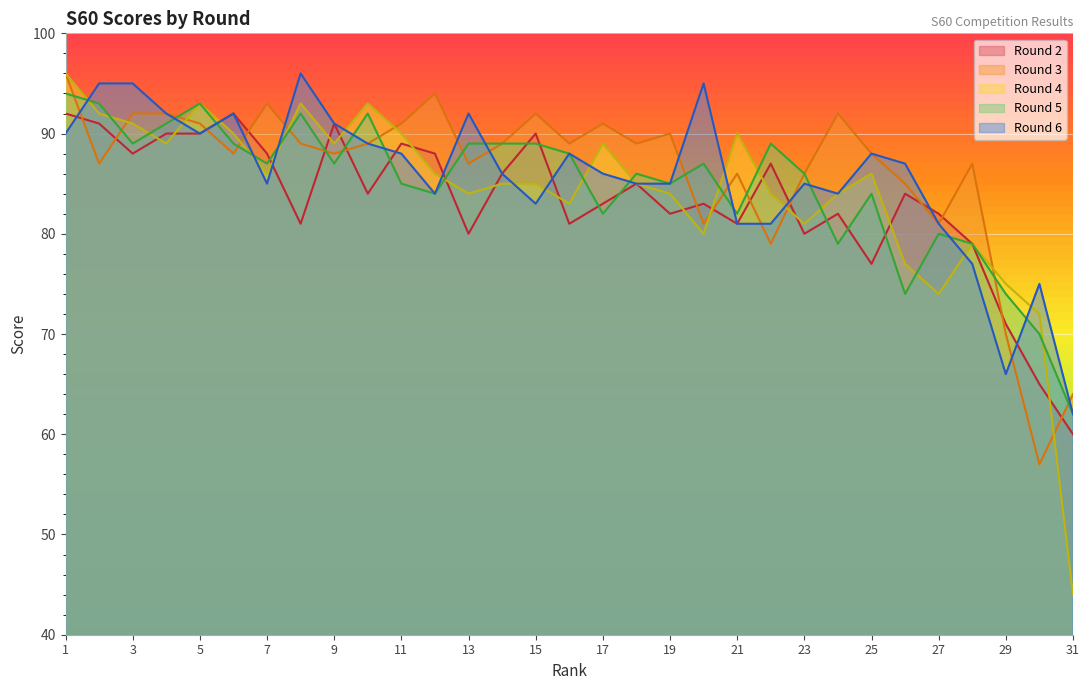

Between 17 and 5, which is larger?

5